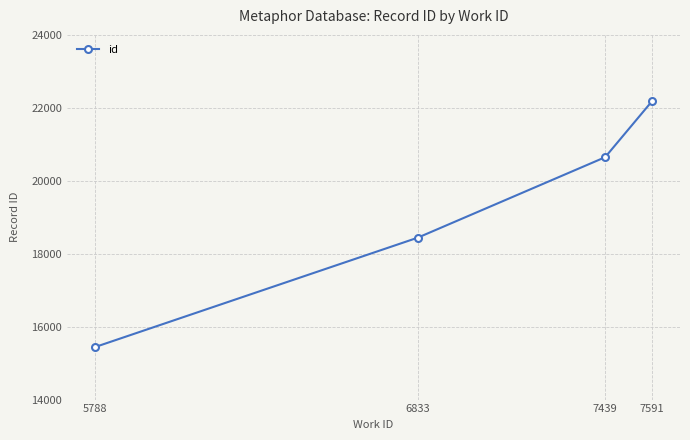

Reading right to left, transcribe all the data shown in this chart.

22185	20646	18440	15437